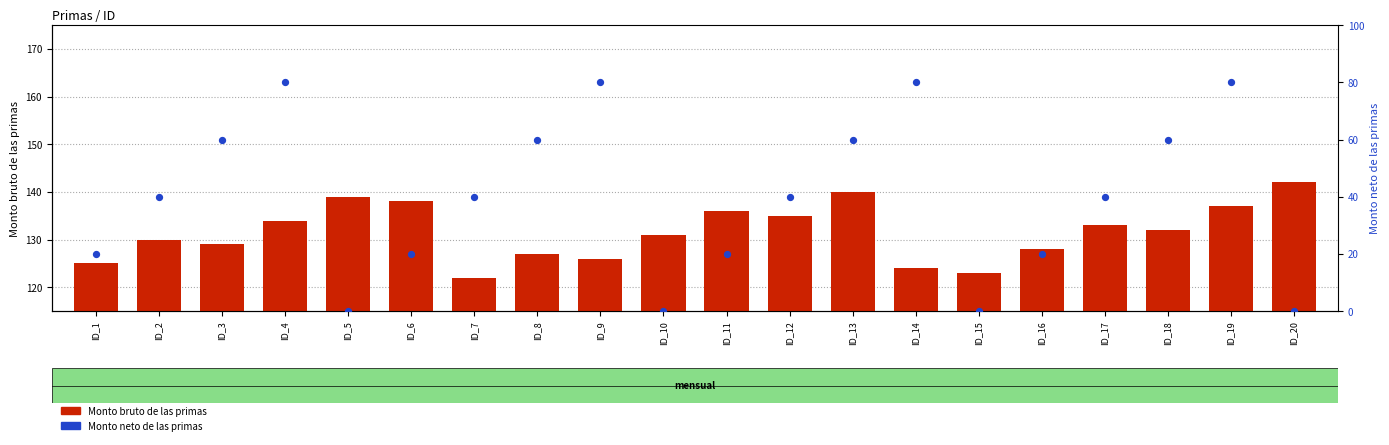

Which series has the largest total across all categories?

Monto bruto de las primas